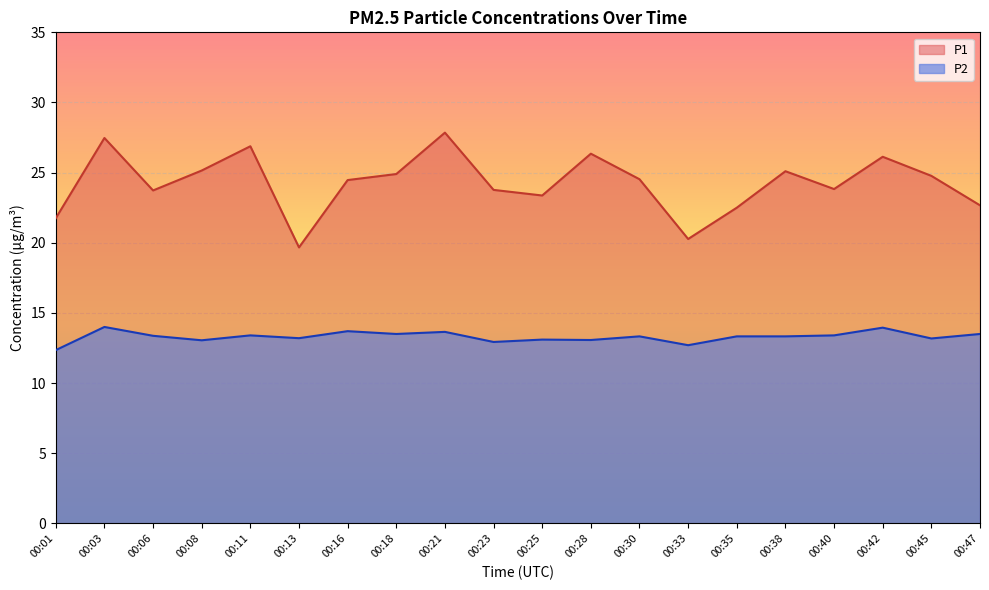

True or false: P2 and P1 intersect in this chart.

False